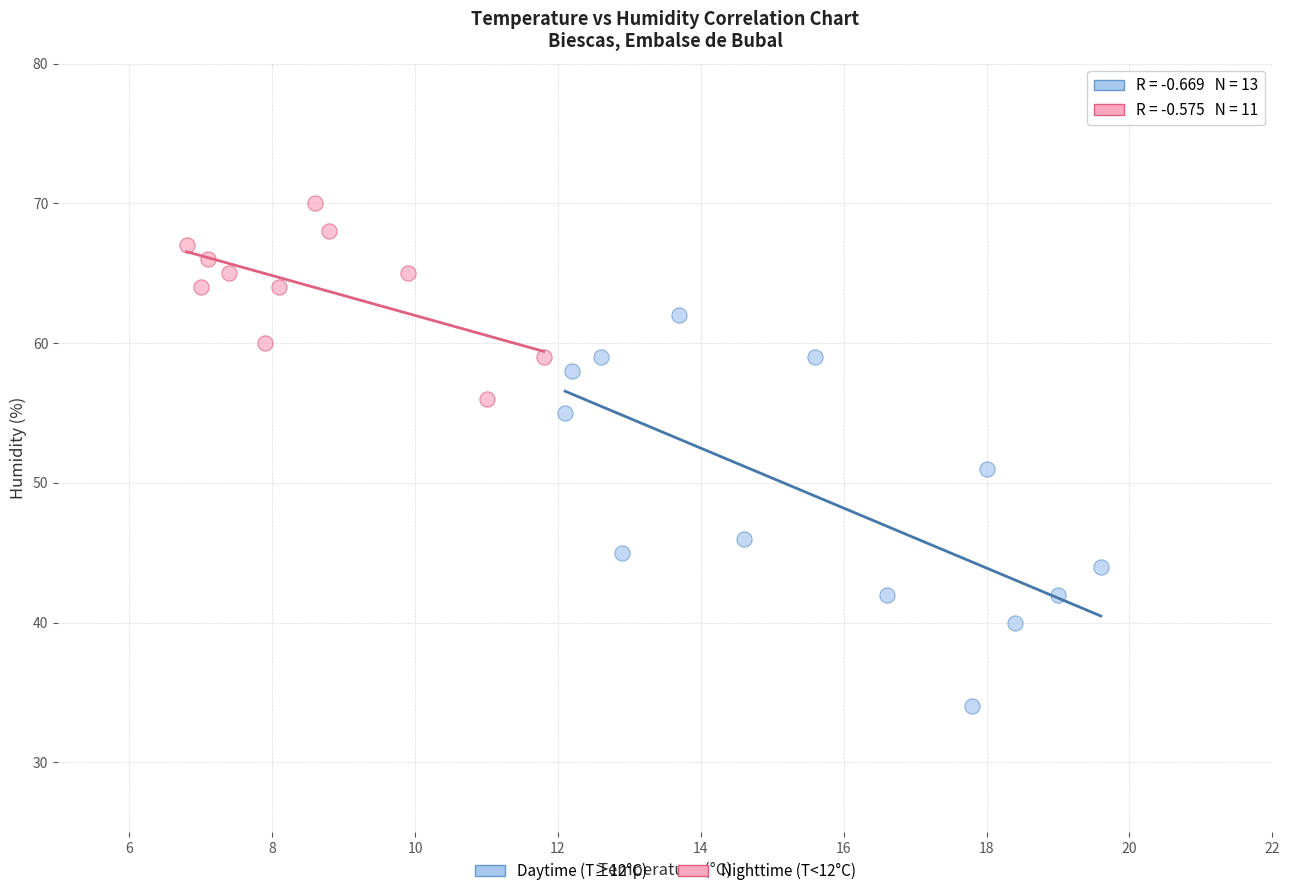

Which series has the widest spread of Y values?

Daytime (T≥12°C)